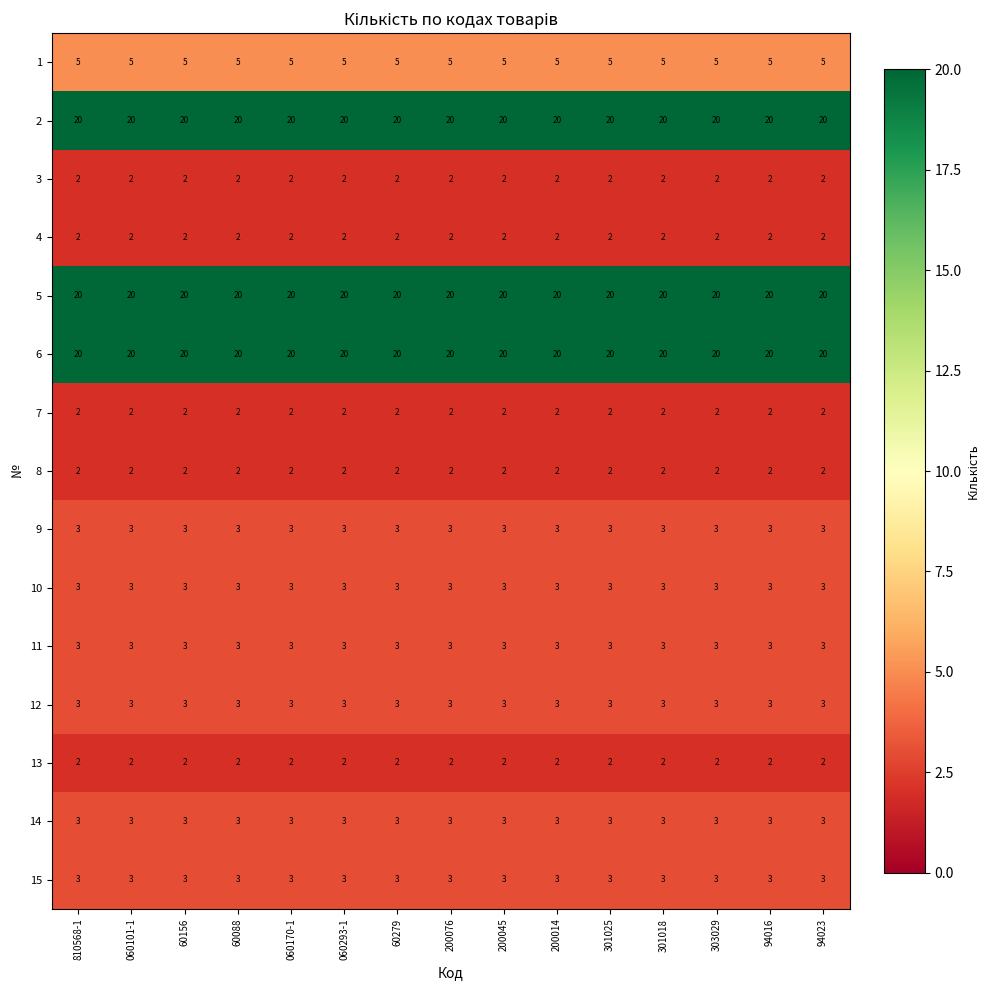

The 5 series shows 20 at 60156. True or false?

True